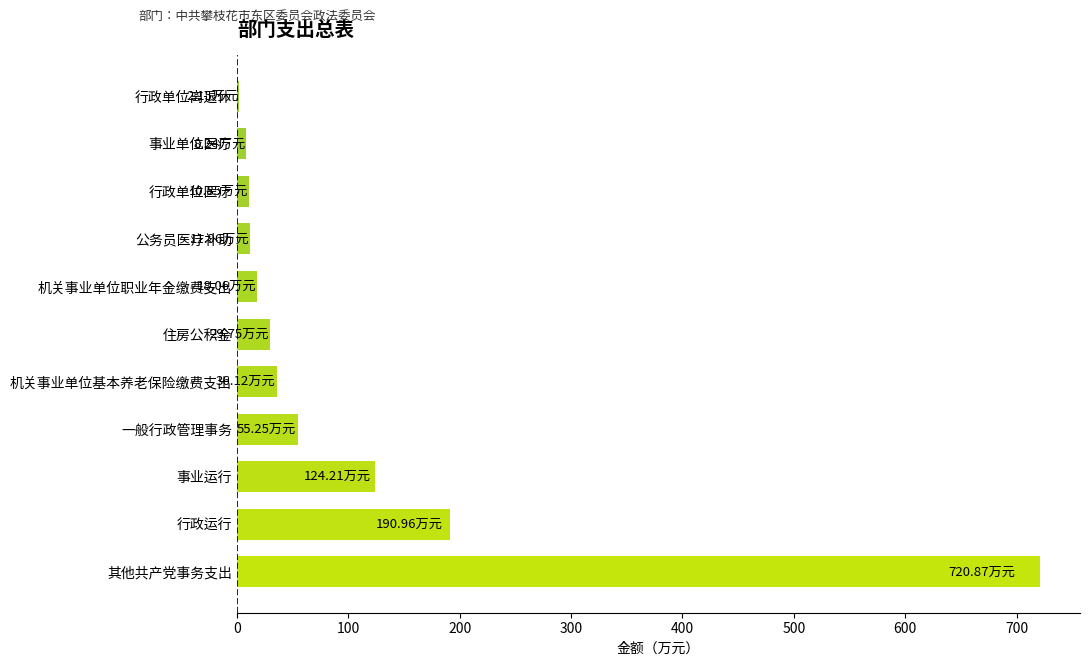

Approximately how many times larger is the value at 事业单位医疗 compared to 一般行政管理事务?

0.1